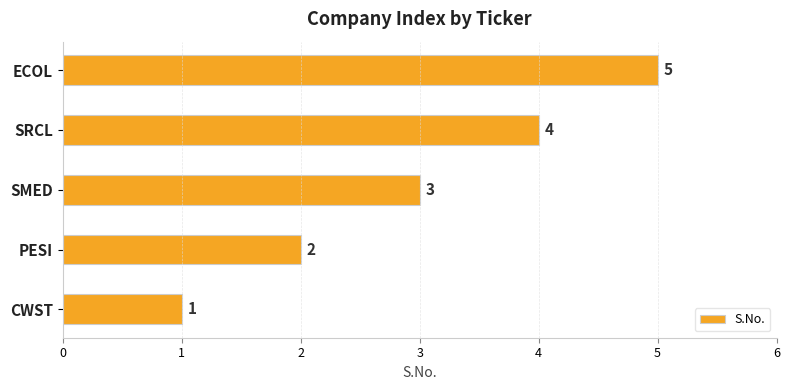

Where is the data nearest to the value 3?

SMED